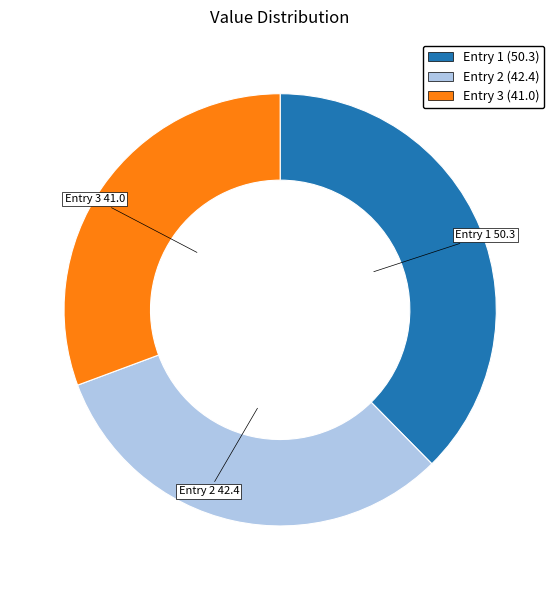

The Entry 1 slice represents 38% of the pie. True or false?

True